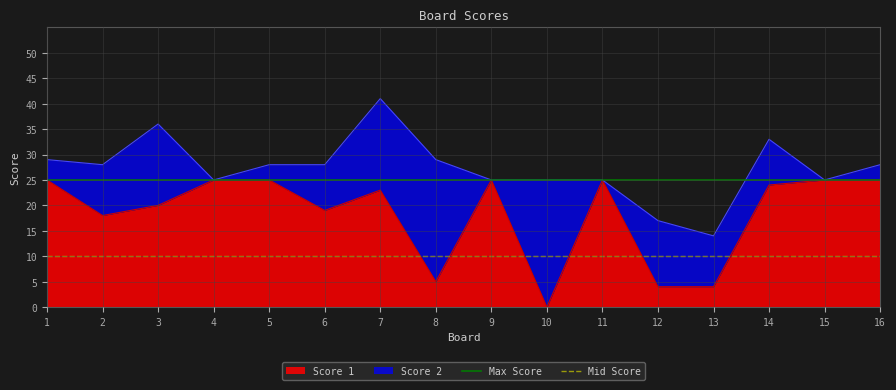

What is the maximum value for Mid Score?

10